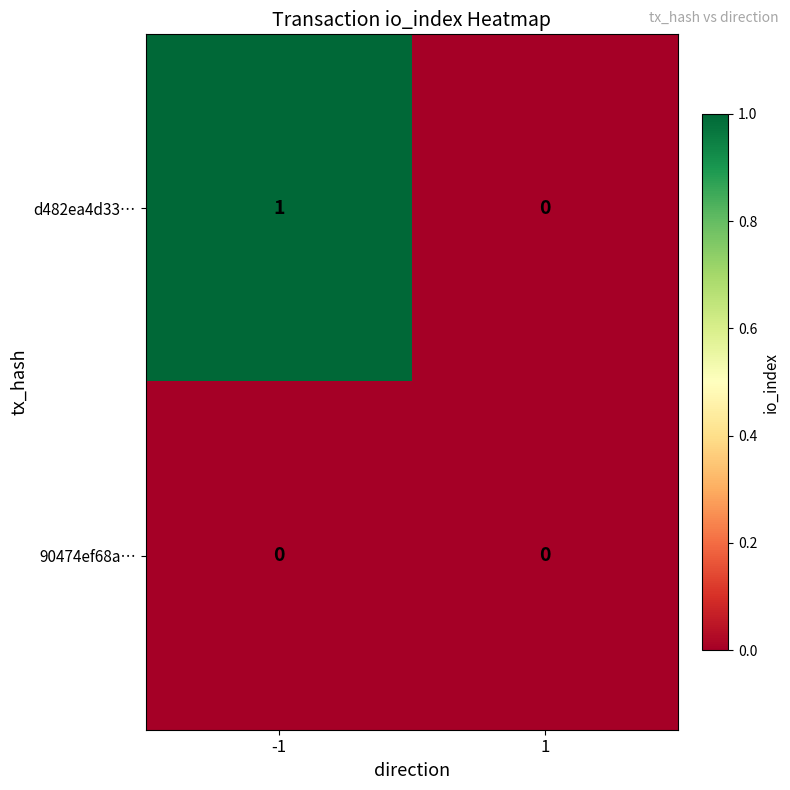

The value of d482ea4d33… at 1 is 0. True or false?

True